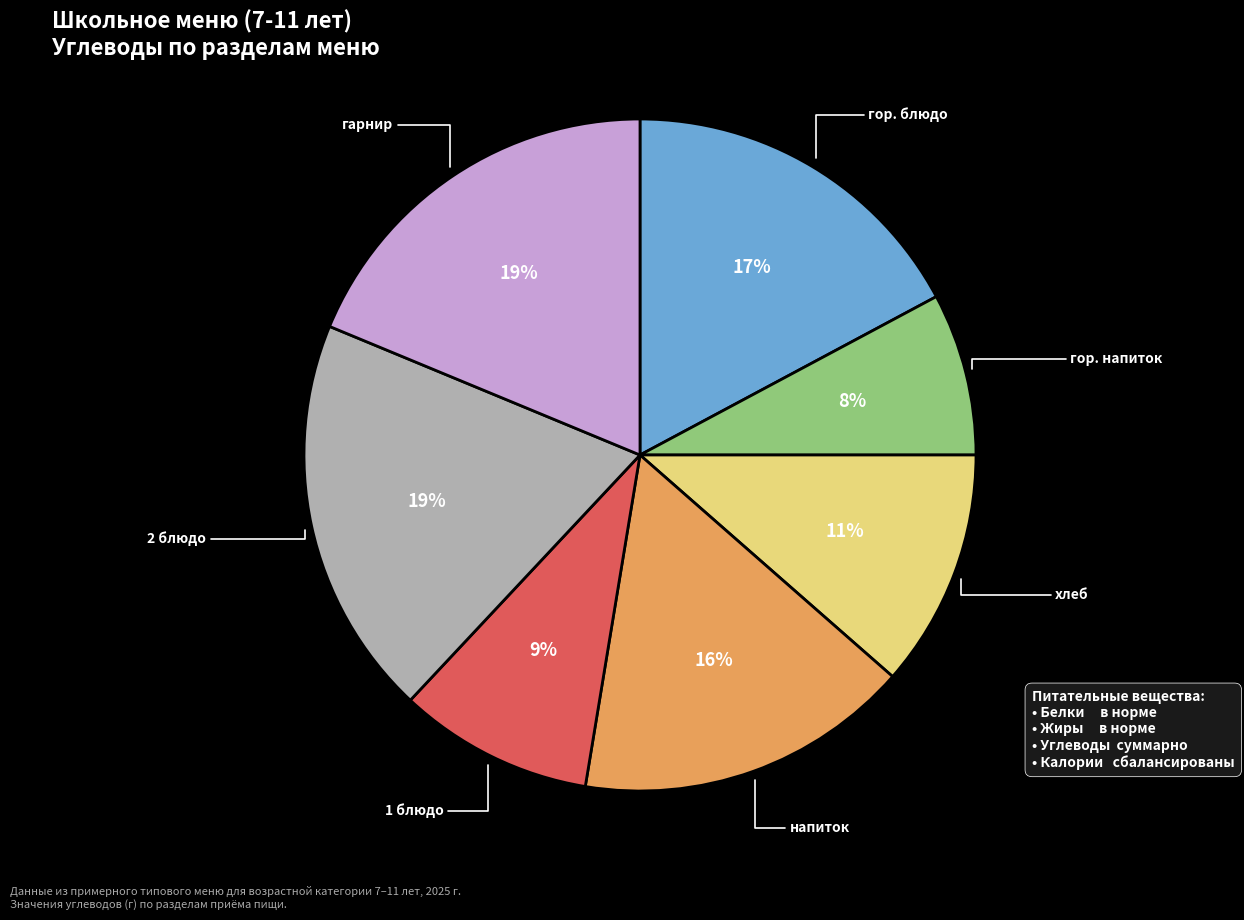

How many slices are in this pie chart?

7